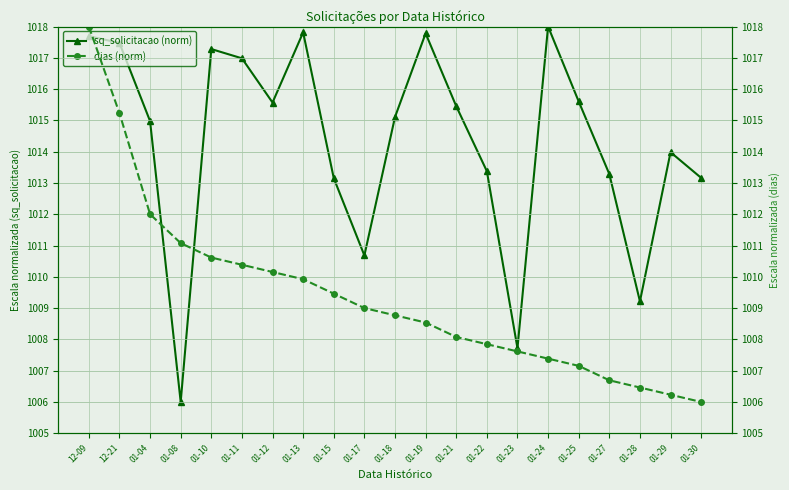

True or false: sq_solicitacao (norm) has a value of 1010.7 at 01-17.

True